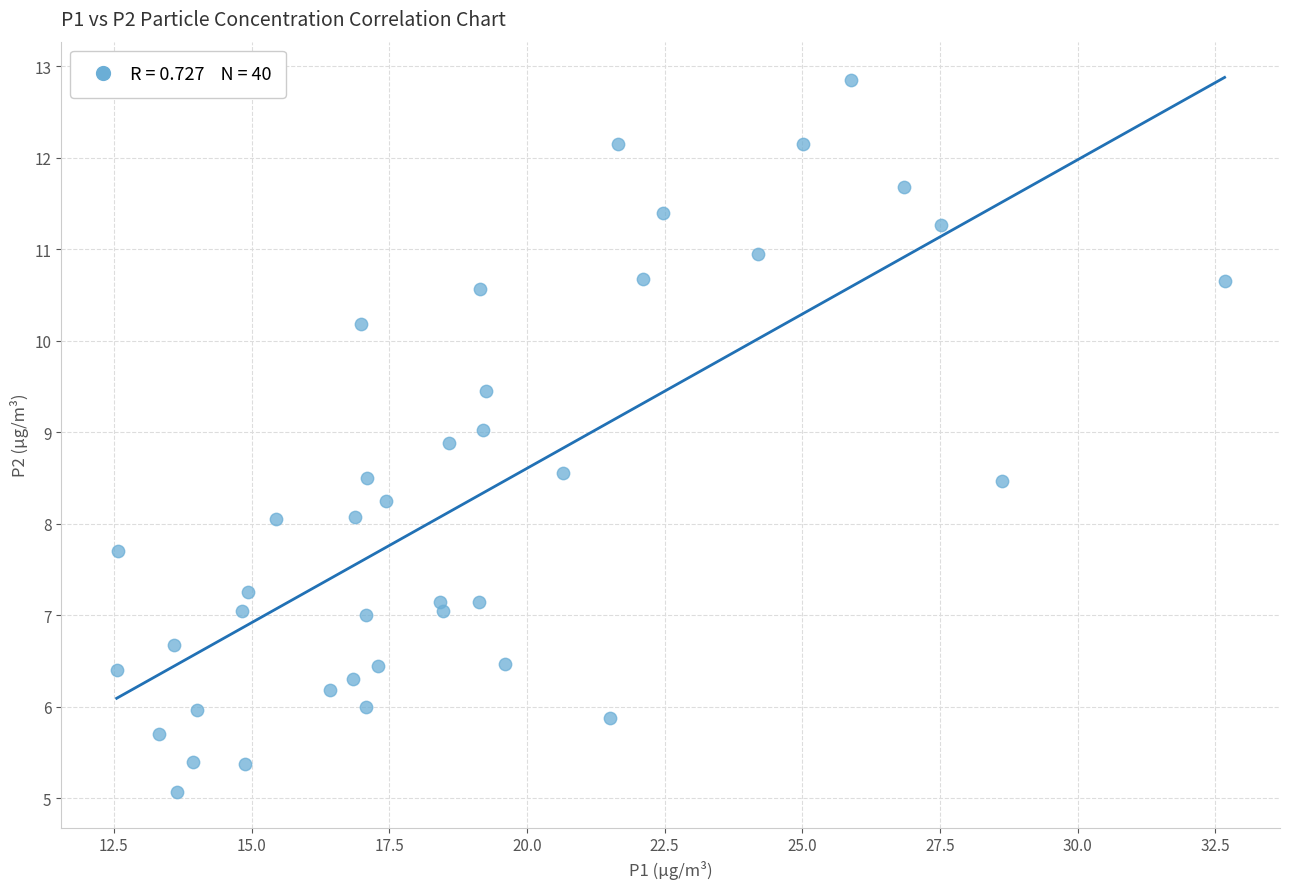

What is the range of Y values (max minus min)?

7.8